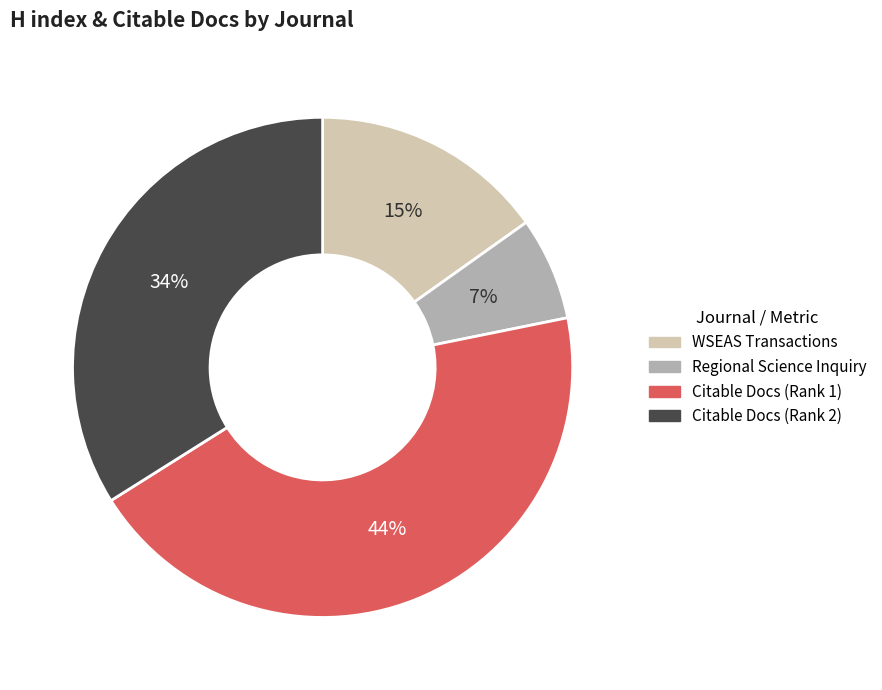

Which category has the smallest portion of the pie?

Regional Science Inquiry